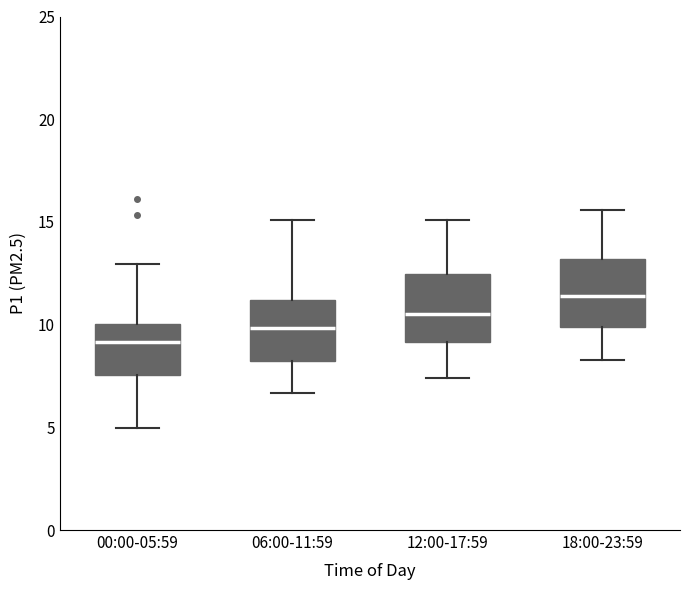

Which box's median line is the lowest?

00:00-05:59